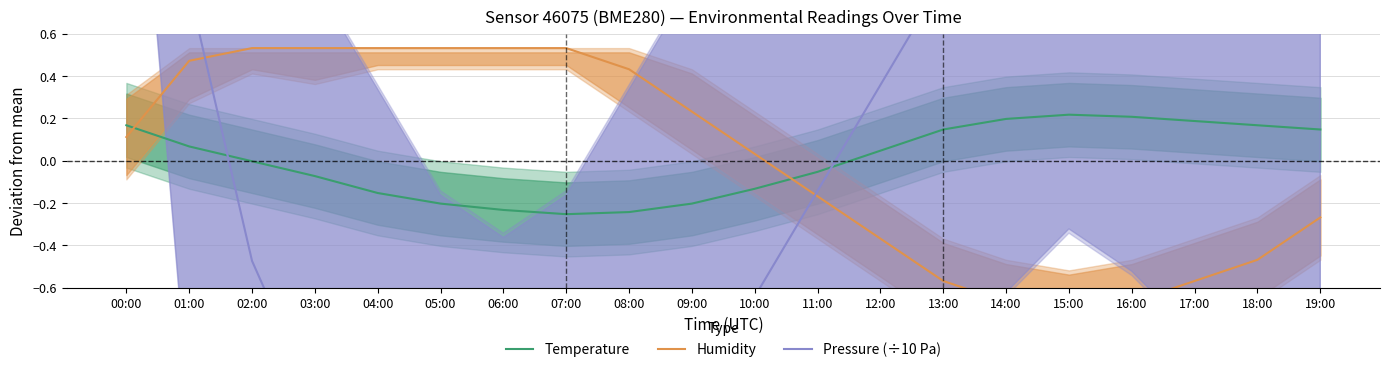

True or false: Temperature and Humidity cross at least once.

True